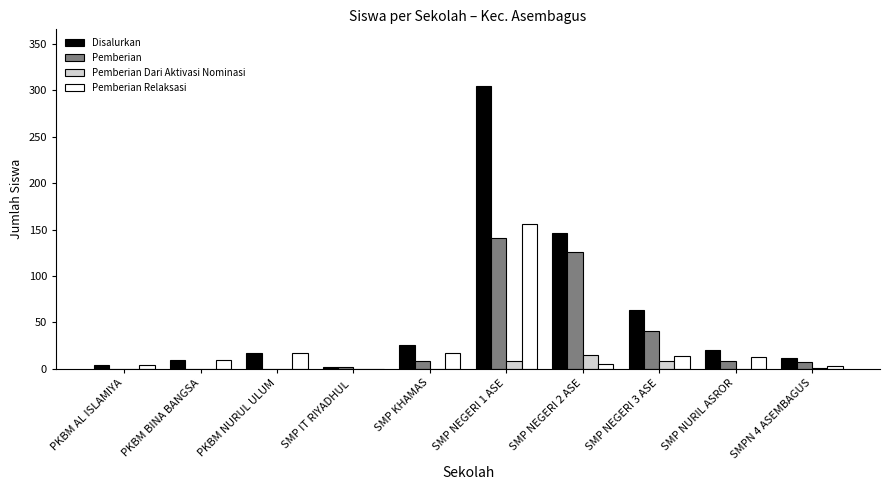

Which series has the largest total across all categories?

Disalurkan